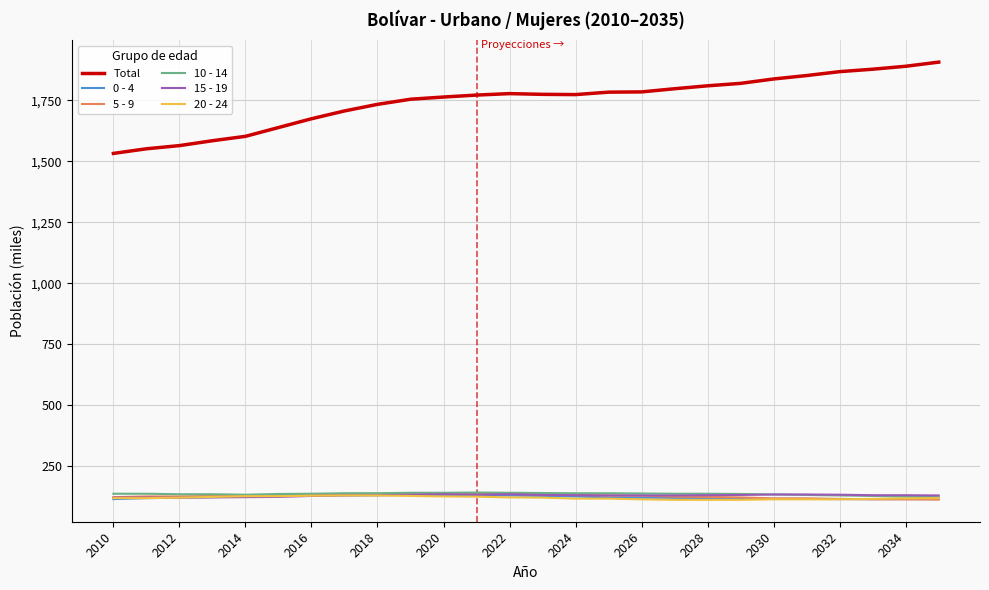

Which series has the largest range (max minus min)?

Total